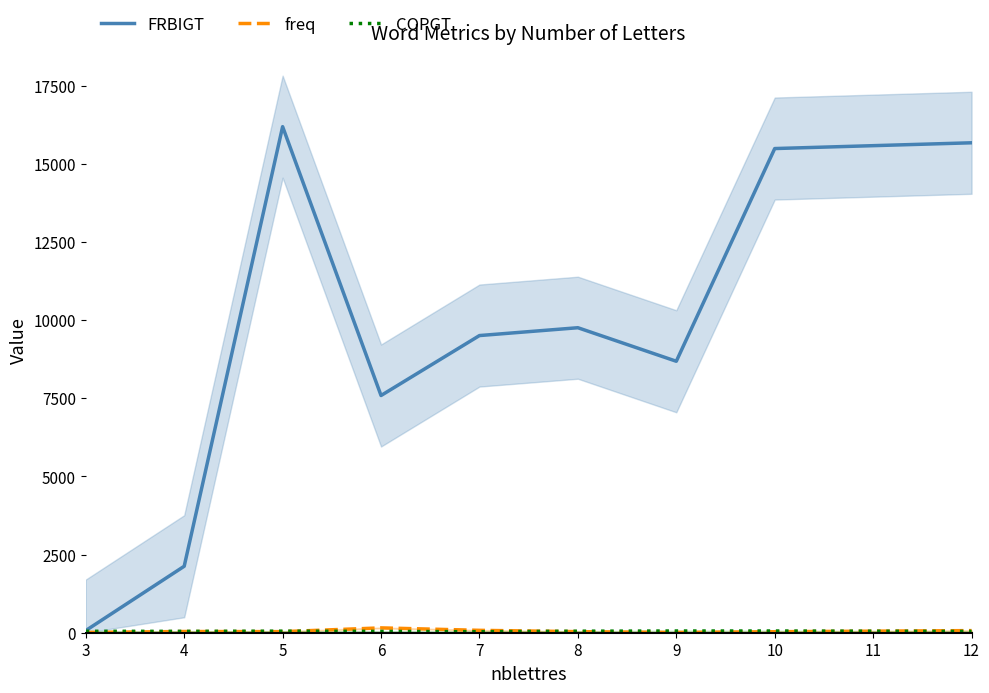

Which category has the lowest value across all series?

9